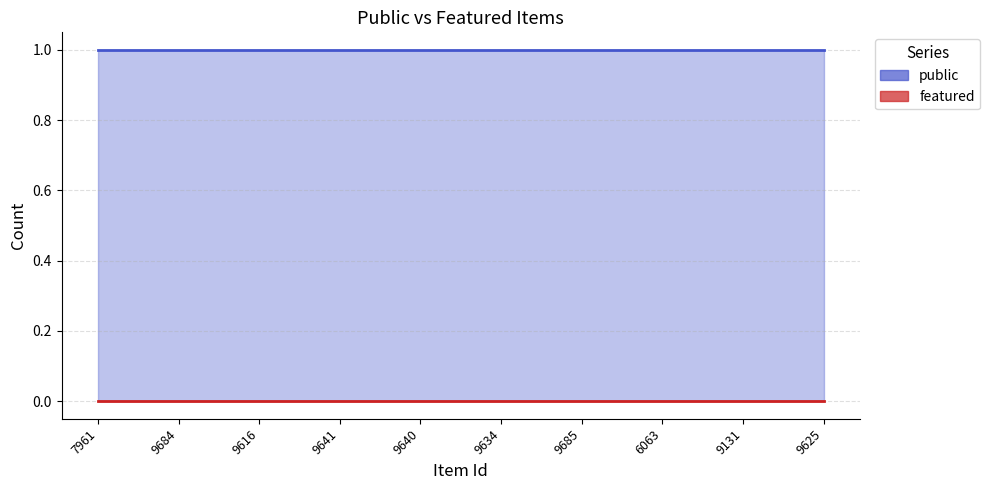

Read the public value at 9634.

1